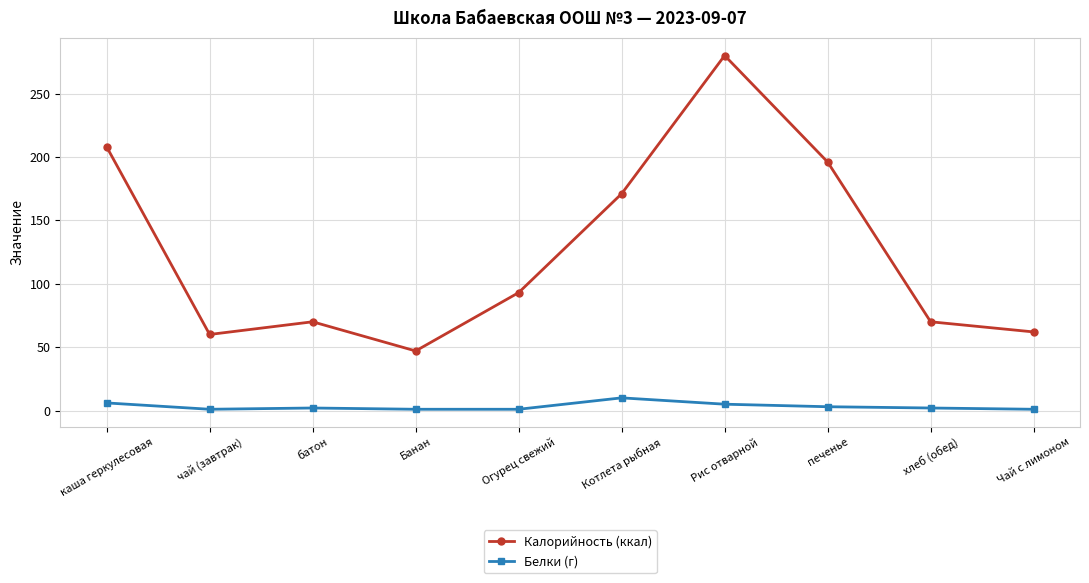

True or false: Белки (г) has more than 1 interior local peaks.

True